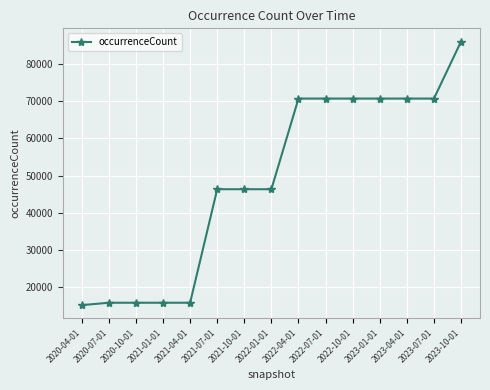

What is the minimum value shown in the chart?

15248